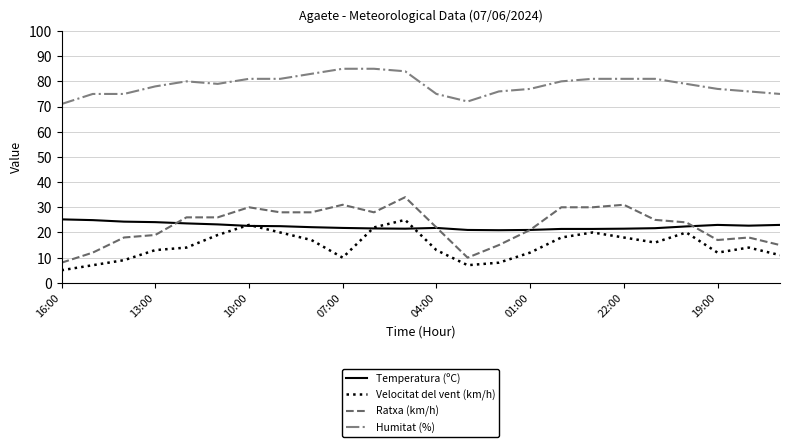

True or false: Humitat (%) and Velocitat del vent (km/h) intersect in this chart.

False